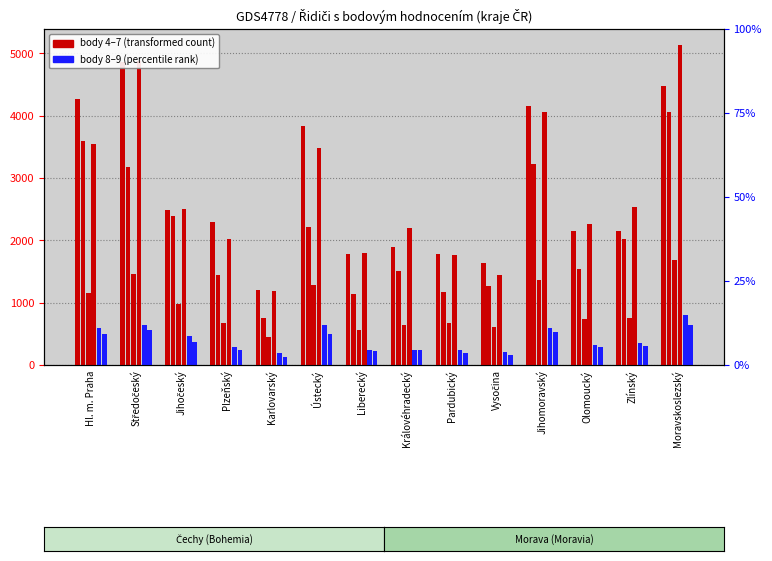

Rank the series at Plzeňský from highest to lowest value.

4 body, 7 body, 5 body, 6 body, 8 body, 9 body